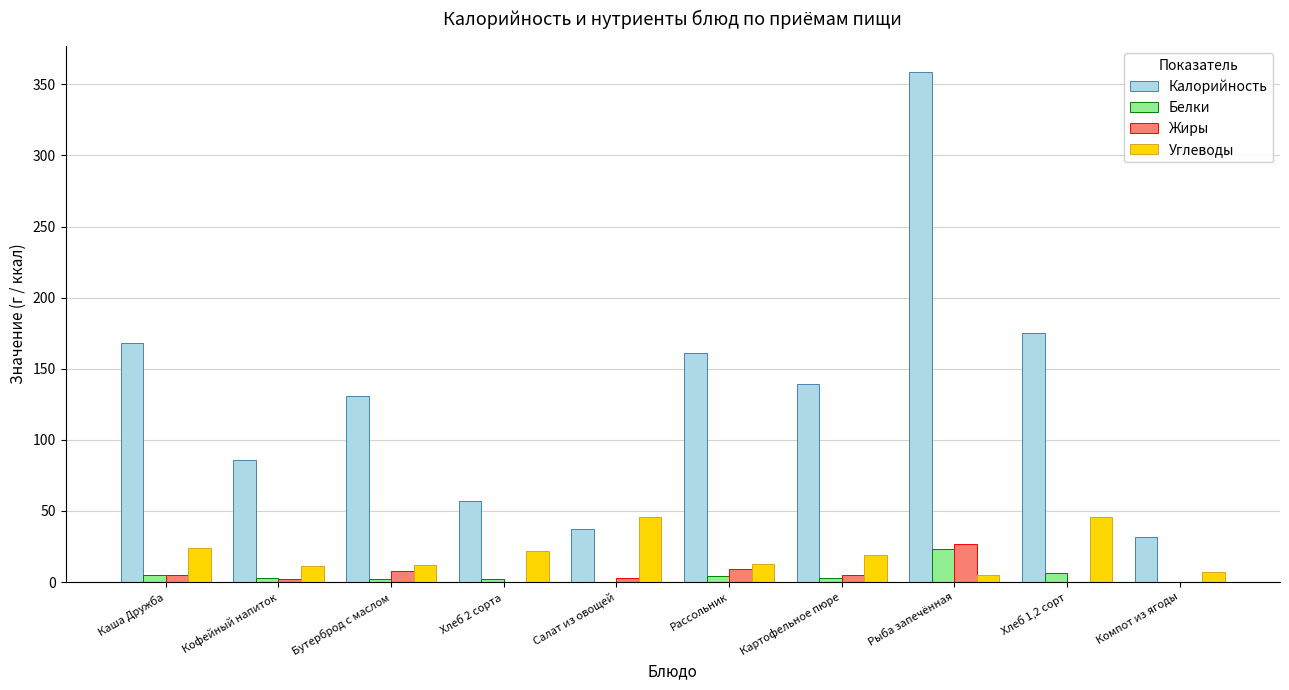

Where does the Углеводы series first go above 19?

Каша Дружба